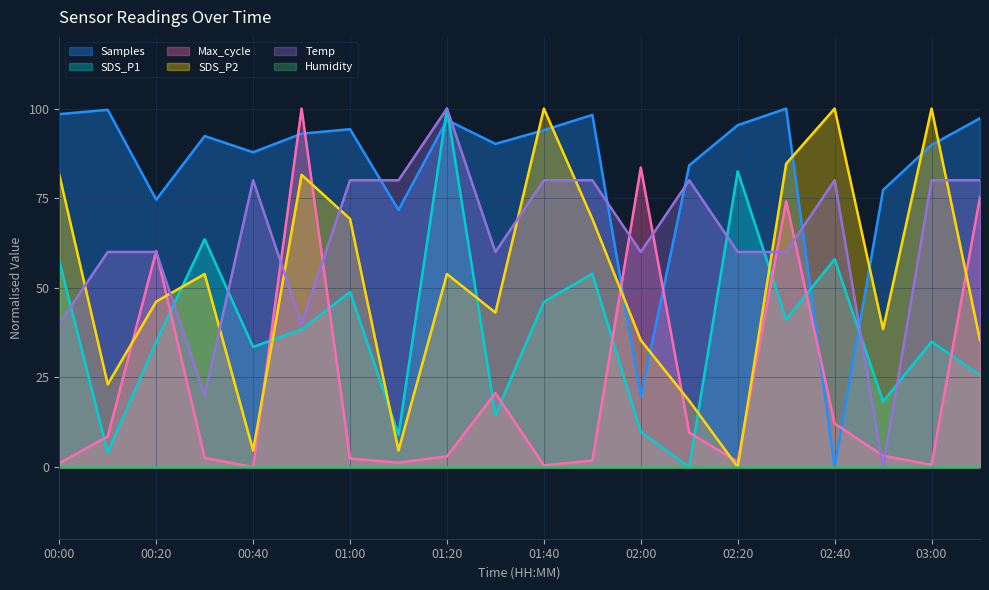

True or false: Samples has a value of 94.2 at 01:00.

True